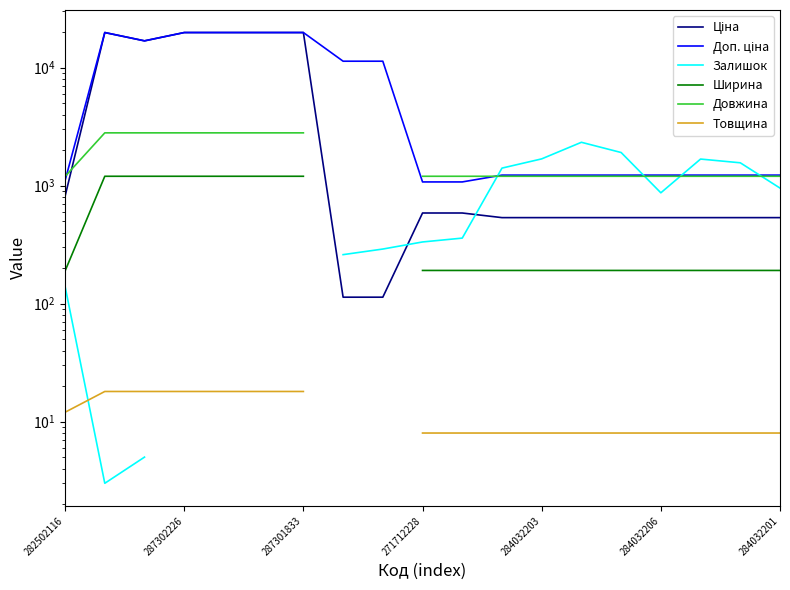

What is the sum of the Доп. ціна values at 17 and 282502116?

2328.9